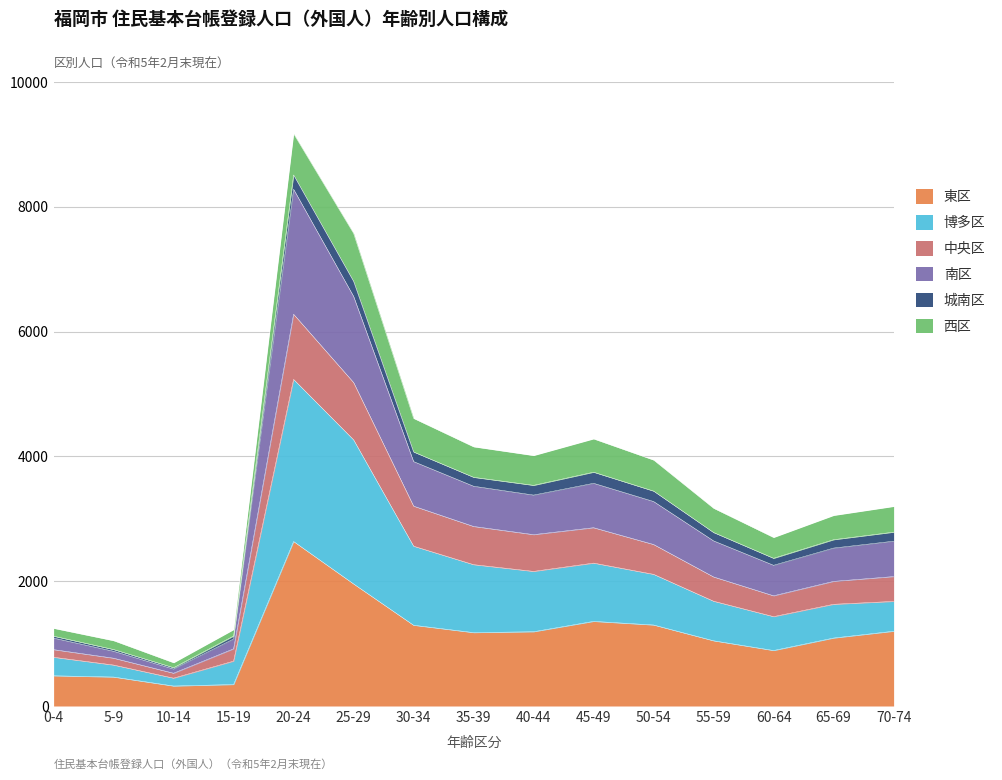

What is the lowest value of the 東区 series?

320